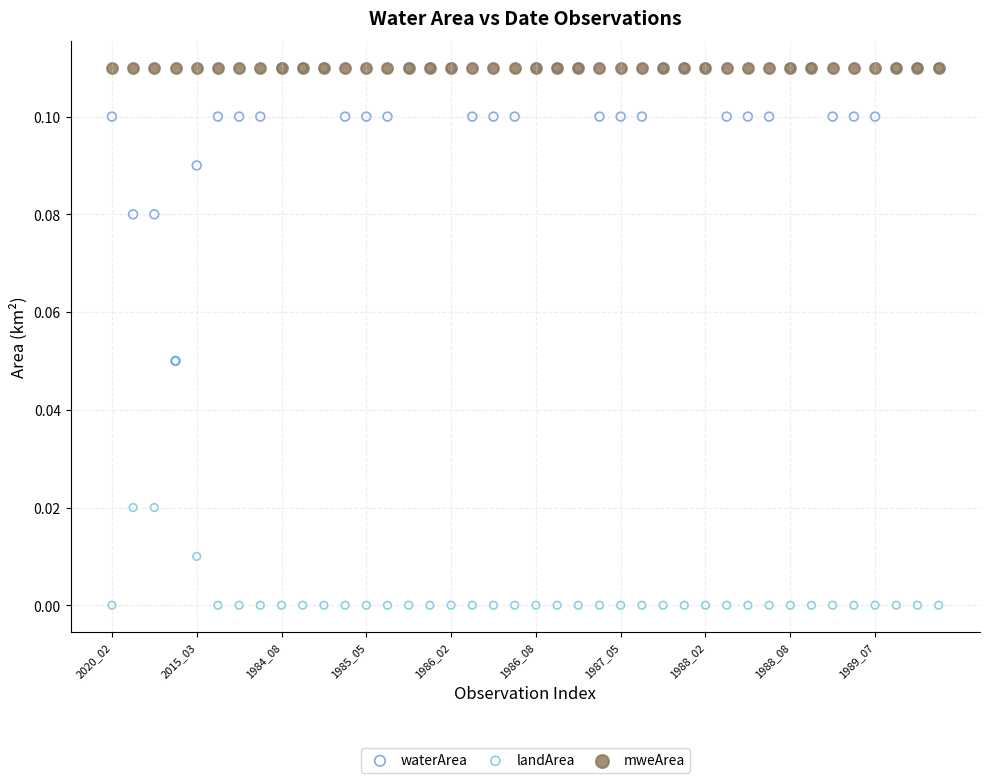

What are all the series names shown in the legend?

waterArea, landArea, mweArea